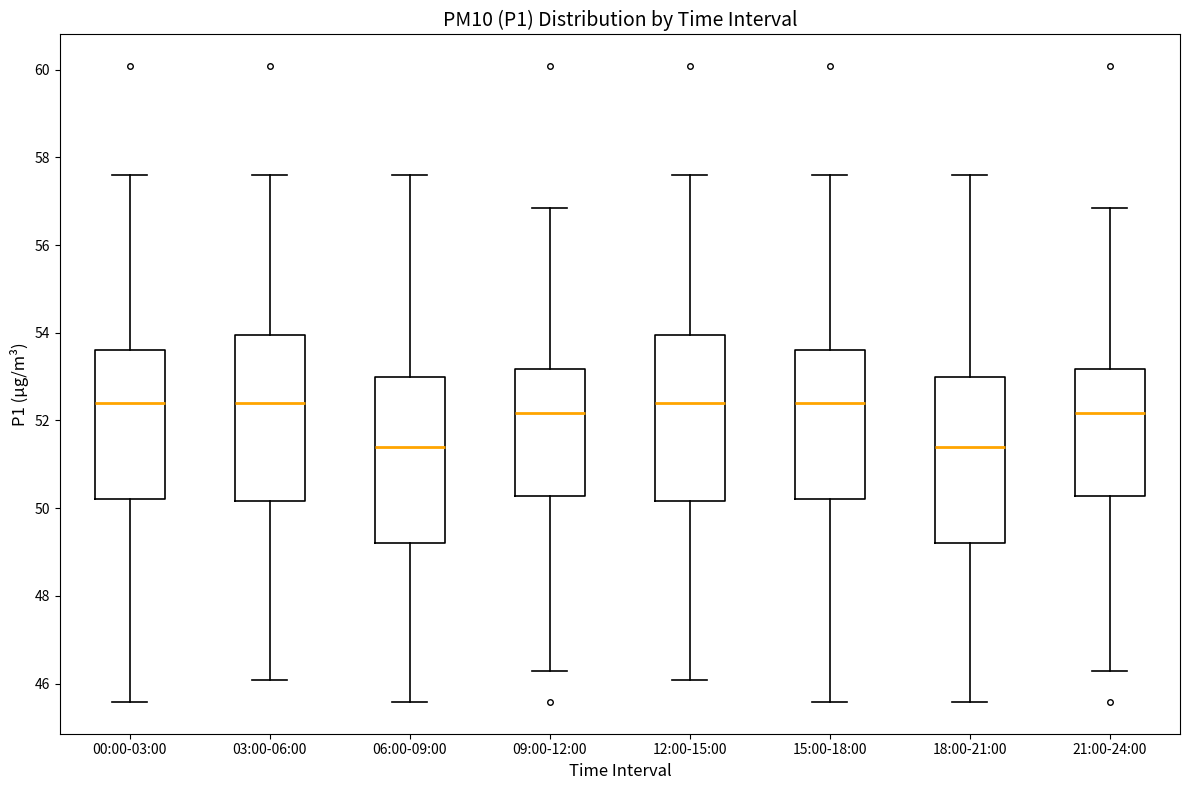

Reading left to right, read every box against the y-axis: the position of its median line, the range the box covers, and the ends of its whiskers. The values are not printed on the chart, so give them approximately, as read against the axis.

00:00-03:00: median 52.4, box 50.2 to 53.6, whiskers 45.6 to 57.6
03:00-06:00: median 52.4, box 50.2 to 54.0, whiskers 46.0 to 57.6
06:00-09:00: median 51.4, box 49.2 to 53.0, whiskers 45.6 to 57.6
09:00-12:00: median 52.2, box 50.2 to 53.2, whiskers 46.2 to 56.8
12:00-15:00: median 52.4, box 50.2 to 54.0, whiskers 46.0 to 57.6
15:00-18:00: median 52.4, box 50.2 to 53.6, whiskers 45.6 to 57.6
18:00-21:00: median 51.4, box 49.2 to 53.0, whiskers 45.6 to 57.6
21:00-24:00: median 52.2, box 50.2 to 53.2, whiskers 46.2 to 56.8